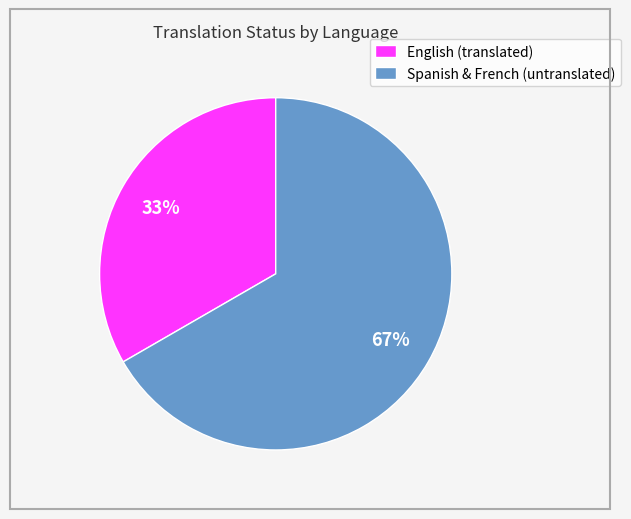

Approximately how many times larger is the value at Spanish & French (untranslated) compared to English (translated)?

2.0